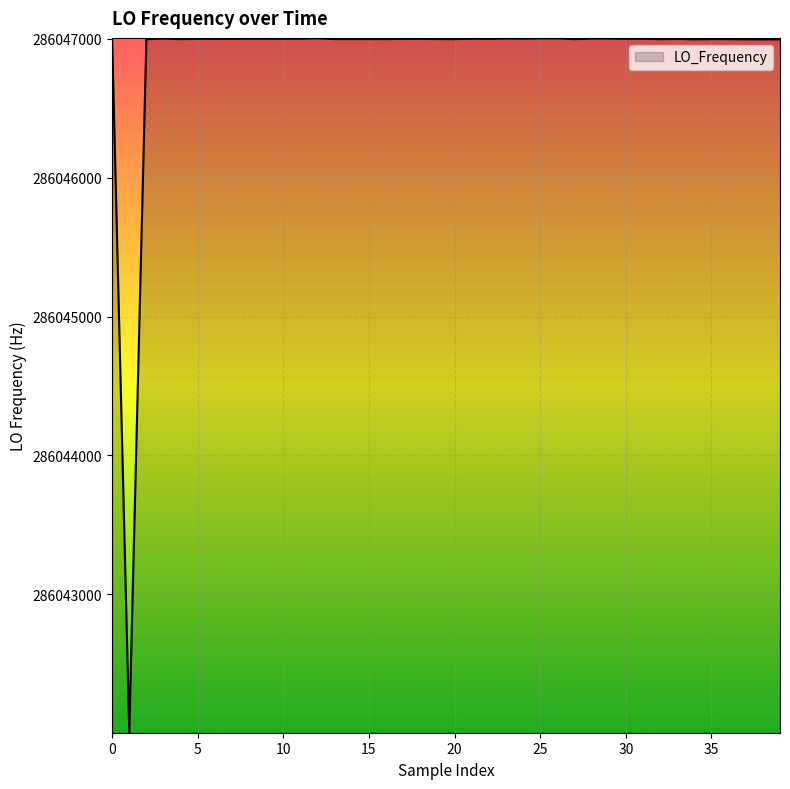

What is the difference between the maximum and minimum values?

4998.3